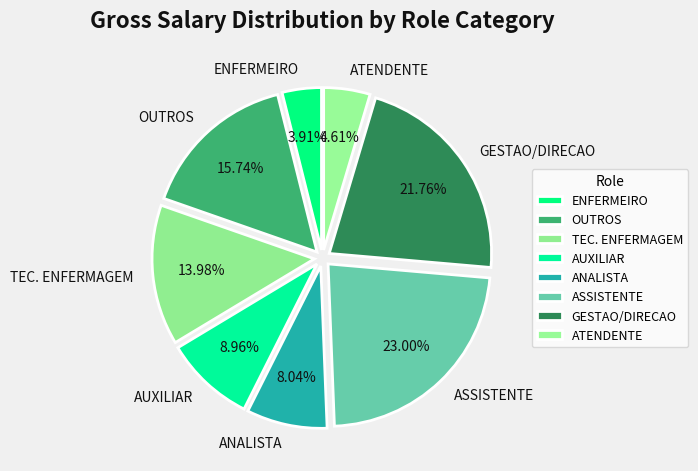

How many segments does this pie chart have?

8